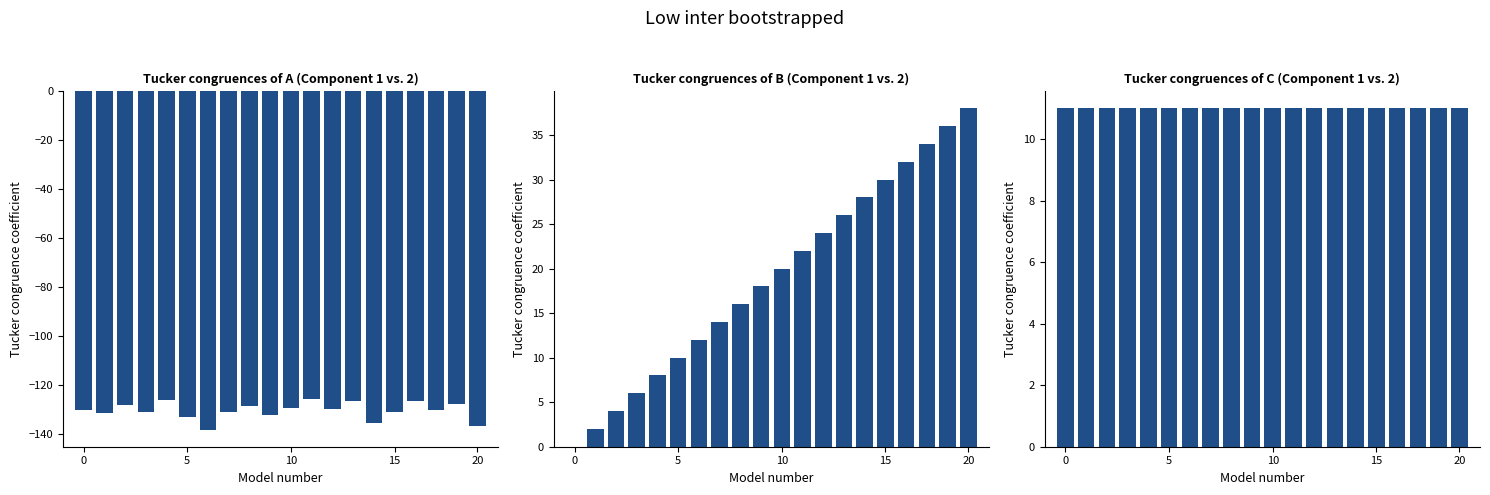

Reading right to left, transcribe all the data shown in this chart.

intensity(dBm): -136.7	-127.6	-130.1	-126.4	-131.0	-135.5	-126.3	-129.8	-125.4	-129.3	-131.9	-128.3	-130.8	-138.2	-132.9	-126.2	-130.7	-128.1	-131.2	-130.2
second: 38.0	36.0	34.0	32.0	30.0	28.0	26.0	24.0	22.0	20.0	18.0	16.0	14.0	12.0	10.0	8.0	6.0	4.0	2.0	0.0
hour: 11.0	11.0	11.0	11.0	11.0	11.0	11.0	11.0	11.0	11.0	11.0	11.0	11.0	11.0	11.0	11.0	11.0	11.0	11.0	11.0